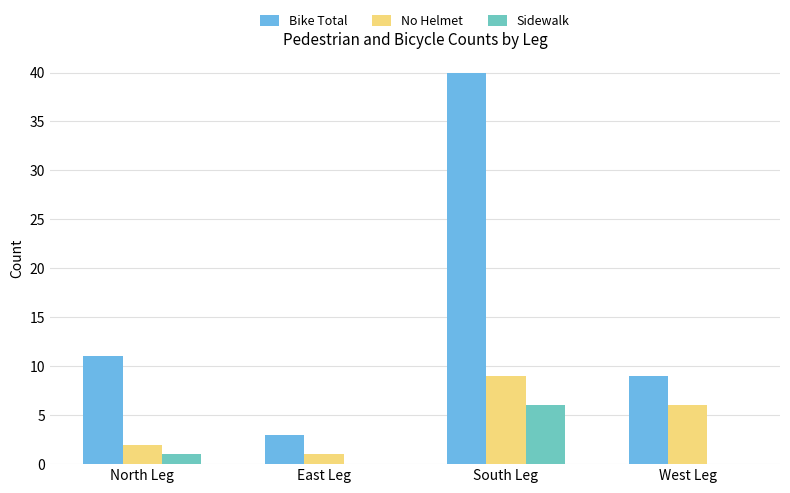

What is the total value across all series at West Leg?

15